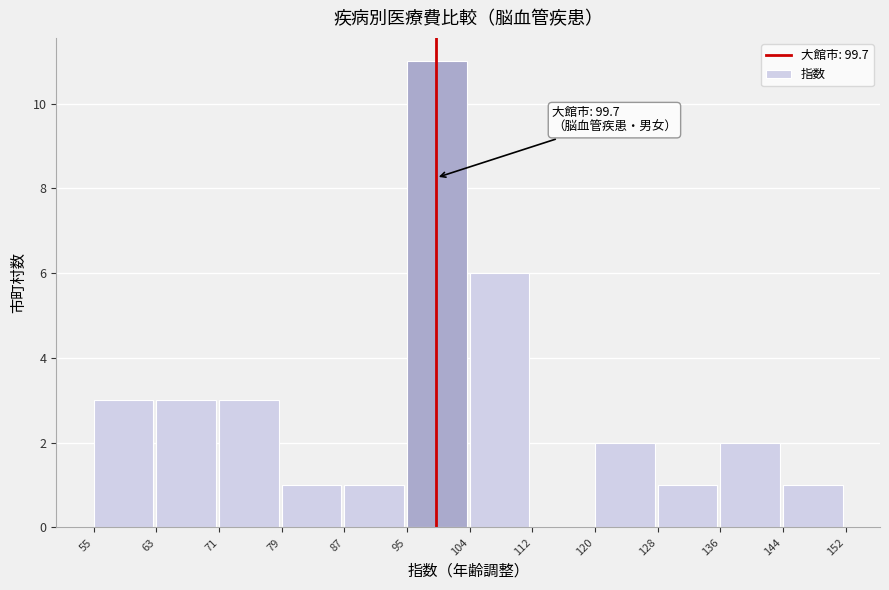

Which range on the x-axis has the tallest bar?

95 to 104